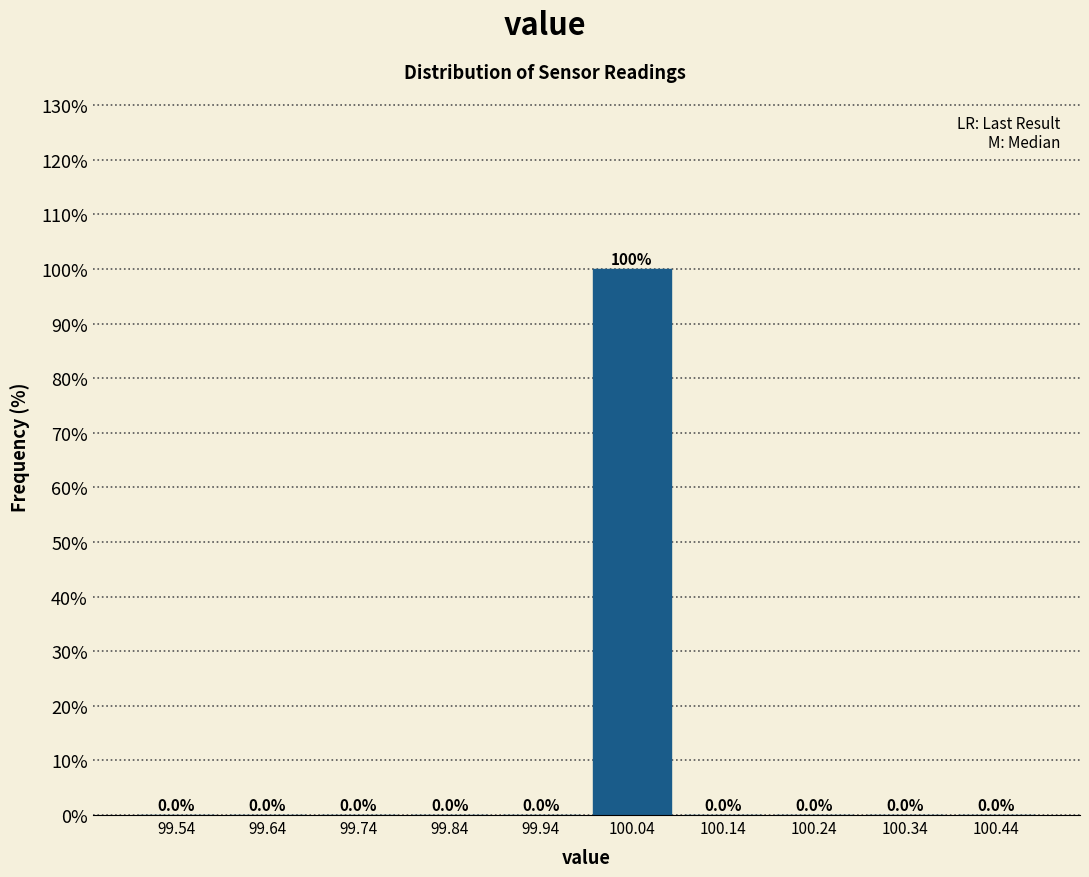

Reading left to right, list every bar in this chart as the range it spans on the x-axis followed by its height.

99.49 to 99.59: 0.0
99.59 to 99.69: 0.0
99.69 to 99.79: 0.0
99.79 to 99.89: 0.0
99.89 to 99.99: 0.0
99.99 to 100.09: 100.0
100.09 to 100.19: 0.0
100.19 to 100.29: 0.0
100.29 to 100.39: 0.0
100.39 to 100.49: 0.0